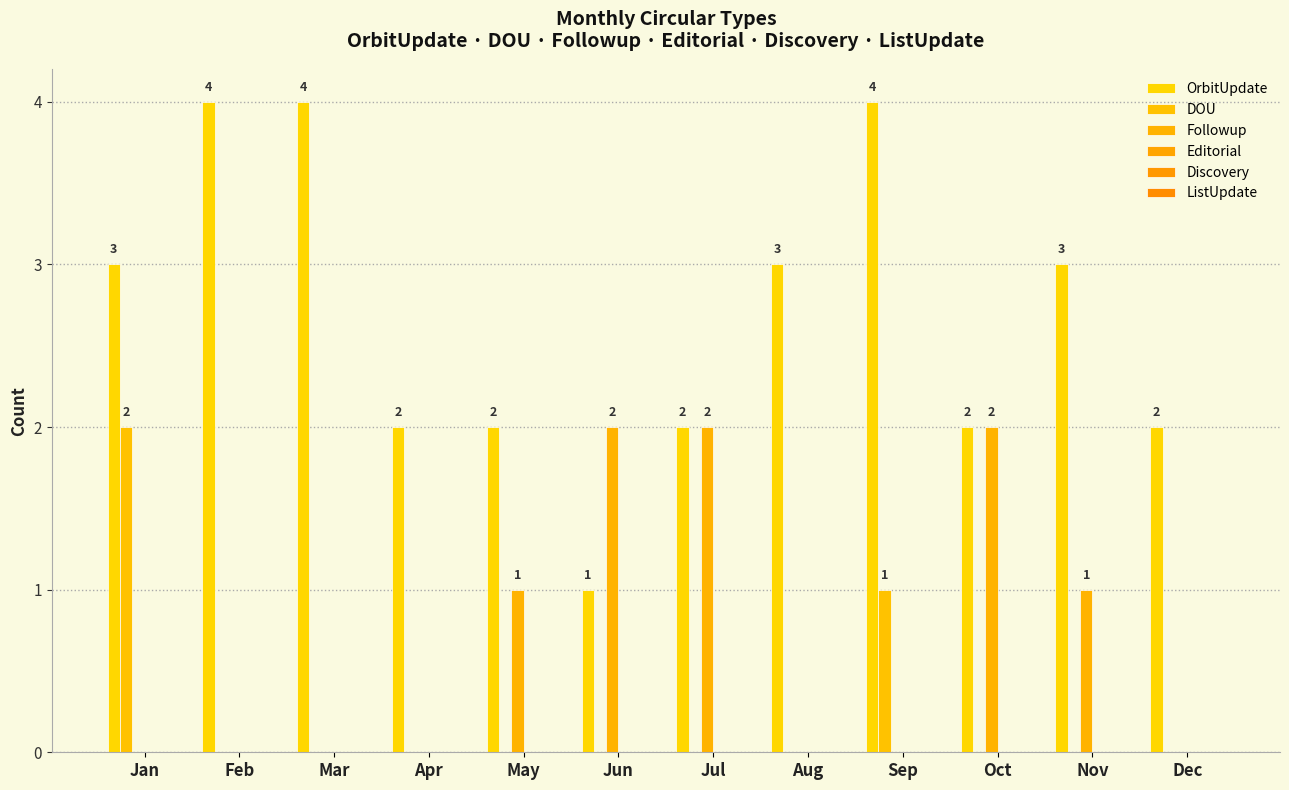

Reading left to right, extract all data points from this chart.

OrbitUpdate: Jan=3	Feb=4	Mar=4	Apr=2	May=2	Jun=1	Jul=2	Aug=3	Sep=4	Oct=2	Nov=3	Dec=2
DOU: Jan=2	Feb=0	Mar=0	Apr=0	May=0	Jun=0	Jul=0	Aug=0	Sep=1	Oct=0	Nov=0	Dec=0
Followup: Jan=0	Feb=0	Mar=0	Apr=0	May=1	Jun=2	Jul=2	Aug=0	Sep=0	Oct=2	Nov=1	Dec=0
Editorial: Jan=0	Feb=0	Mar=0	Apr=0	May=0	Jun=0	Jul=0	Aug=0	Sep=0	Oct=0	Nov=0	Dec=0
Discovery: Jan=0	Feb=0	Mar=0	Apr=0	May=0	Jun=0	Jul=0	Aug=0	Sep=0	Oct=0	Nov=0	Dec=0
ListUpdate: Jan=0	Feb=0	Mar=0	Apr=0	May=0	Jun=0	Jul=0	Aug=0	Sep=0	Oct=0	Nov=0	Dec=0